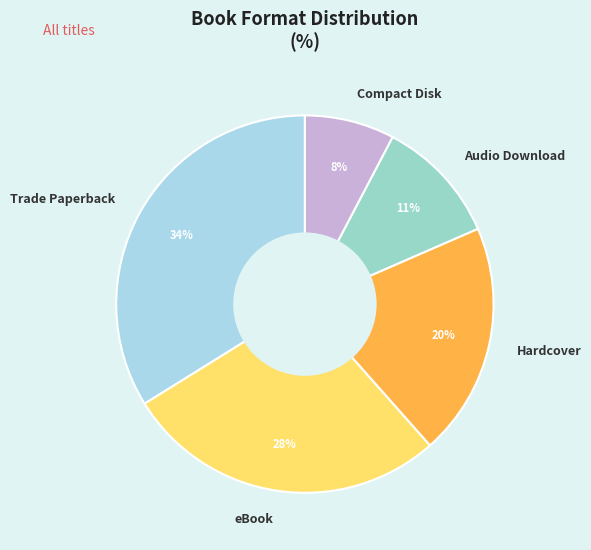

What is the smallest slice in the pie chart?

Compact Disk